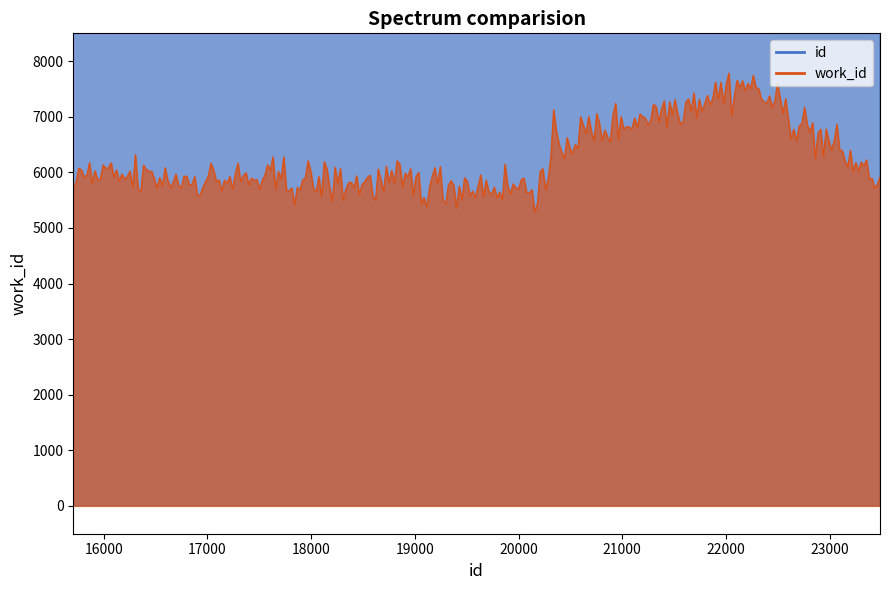

How many distinct data groups are displayed?

2